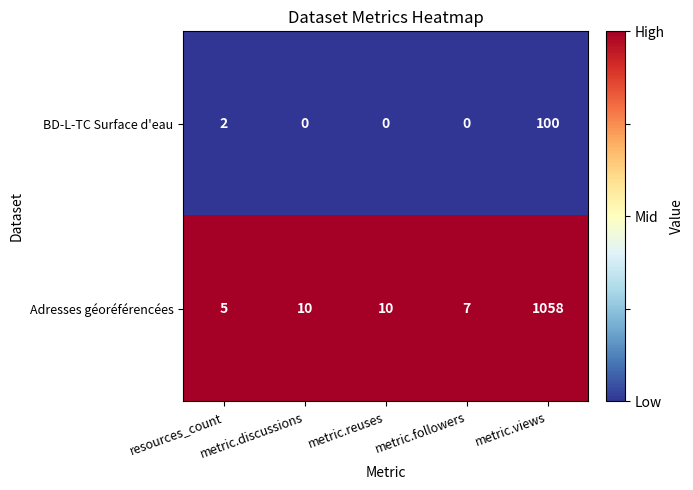

Rank the series by their maximum value, from highest to lowest.

Adresses géoréférencées, BD-L-TC Surface d'eau